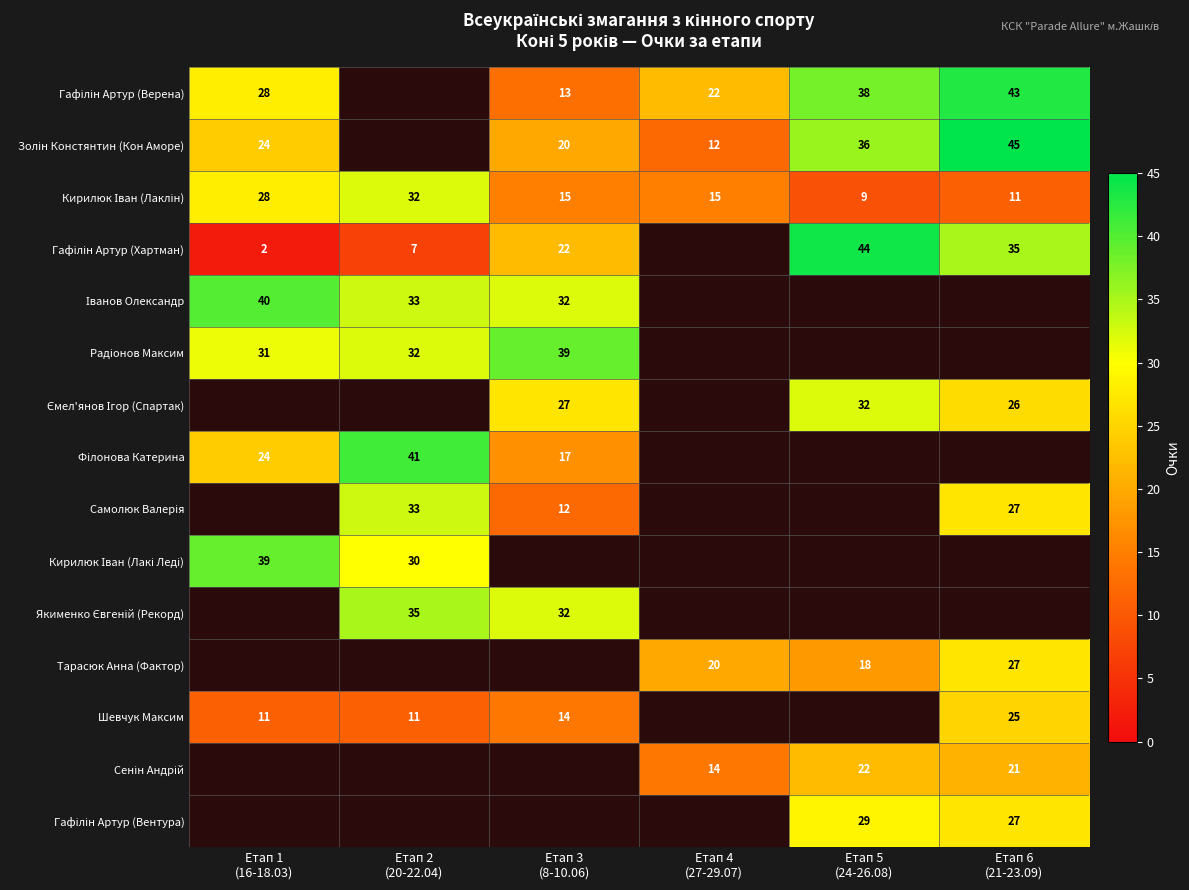

True or false: Тарасюк Анна (Фактор) has a value of 18.0 at Етап 5 (24-26.08).

True